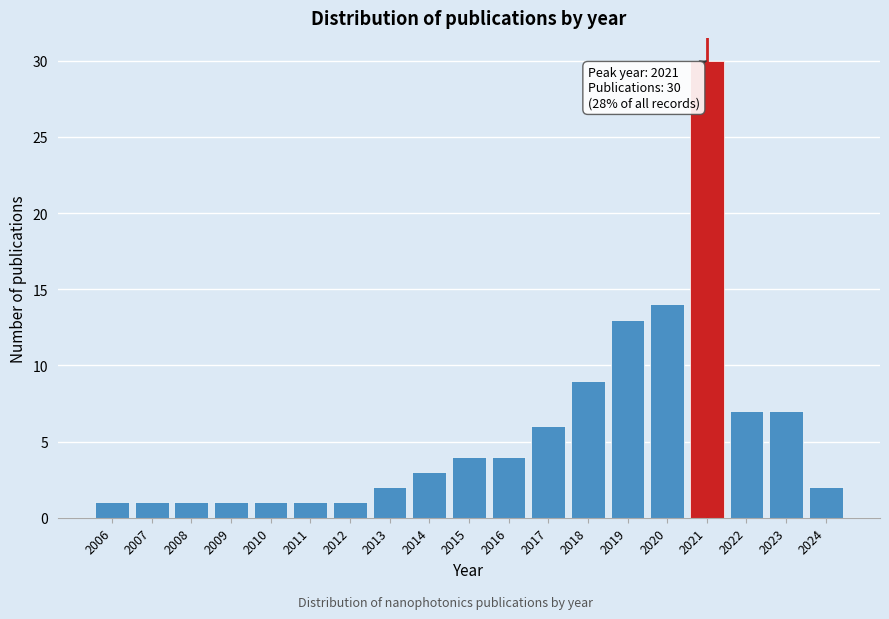

Reading left to right, extract all data points from this chart.

2006=1	2007=1	2008=1	2009=1	2010=1	2011=1	2012=1	2013=2	2014=3	2015=4	2016=4	2017=6	2018=9	2019=13	2020=14	2021=30	2022=7	2023=7	2024=2